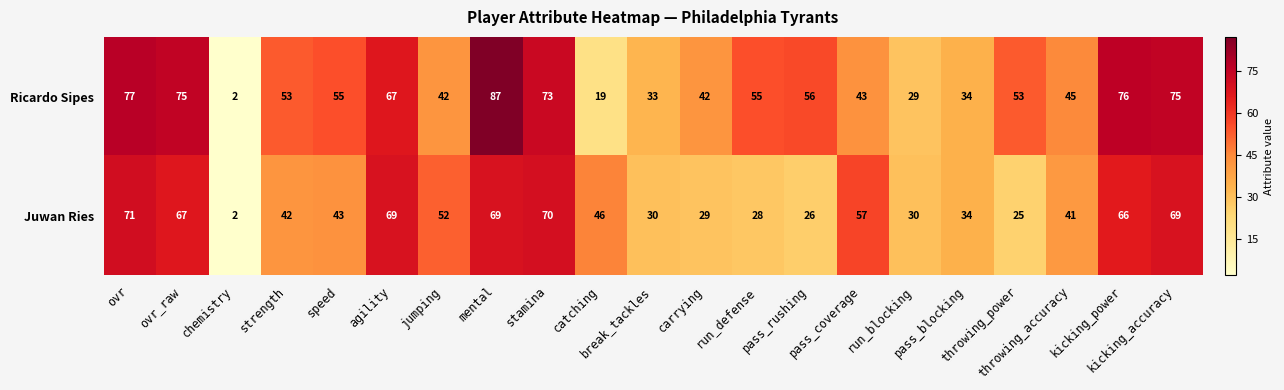

Which label corresponds to the largest value in the chart?

mental